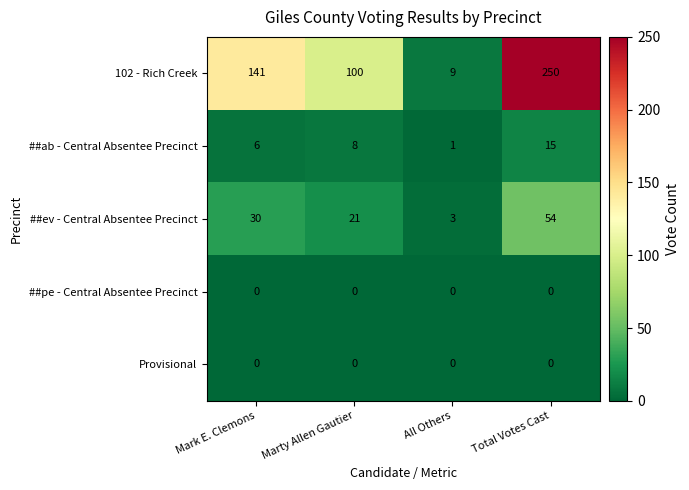

Which series has the largest range (max minus min)?

102 - Rich Creek